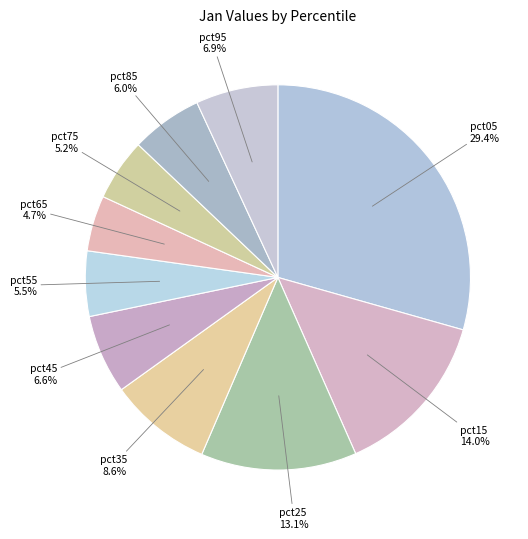

Which category has the biggest portion of the pie?

pct05